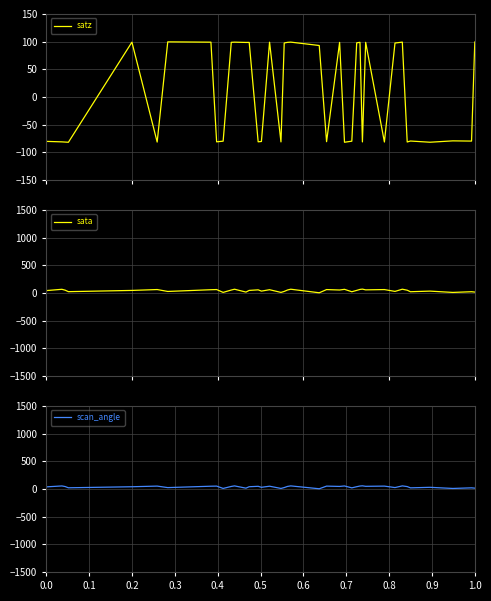

How many negative values does the satz series have?

20